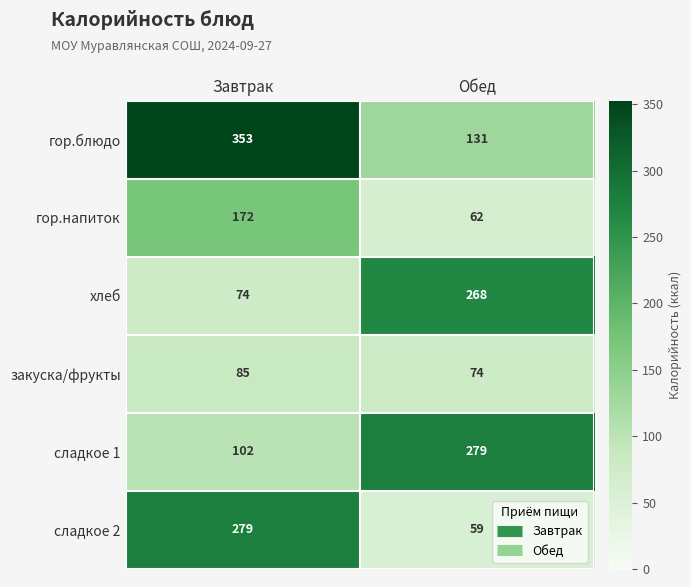

At Завтрак, list the series in order from smallest to largest.

хлеб, закуска/фрукты, сладкое 1, гор.напиток, сладкое 2, гор.блюдо